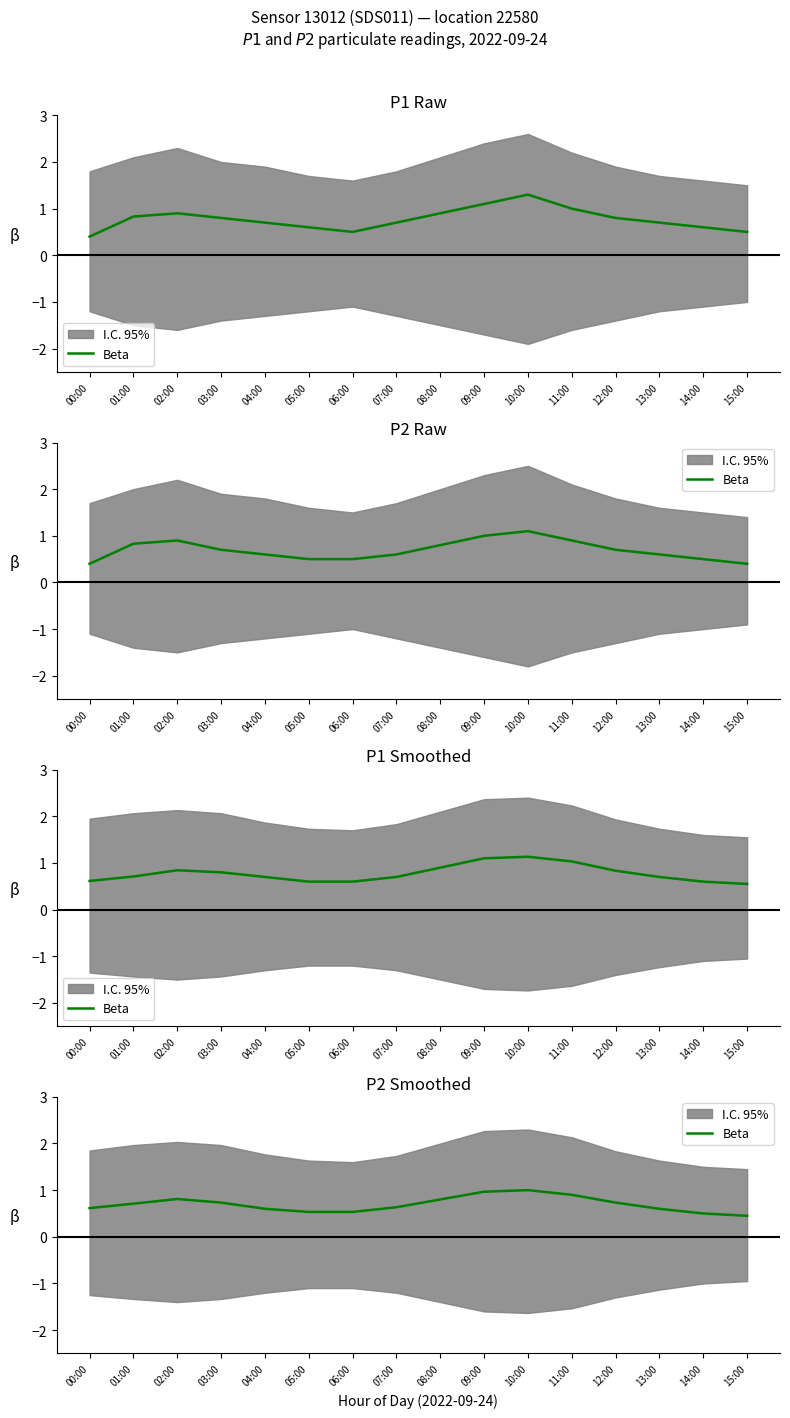

What is the difference between the values at 12:00 and 05:00?

0.2